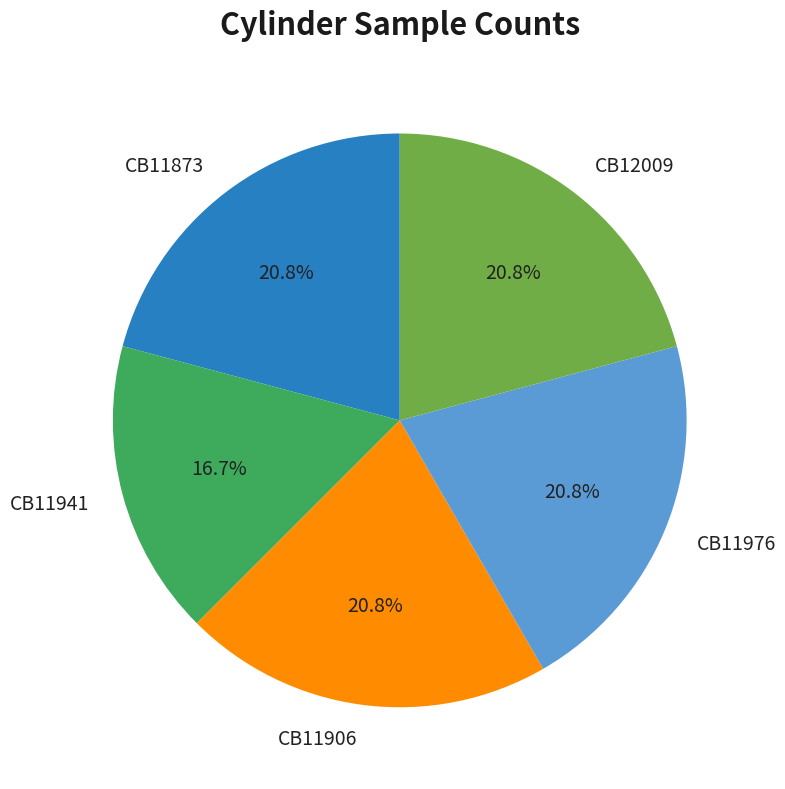

Do CB11976 and CB12009 together represent more than half of the pie?

No